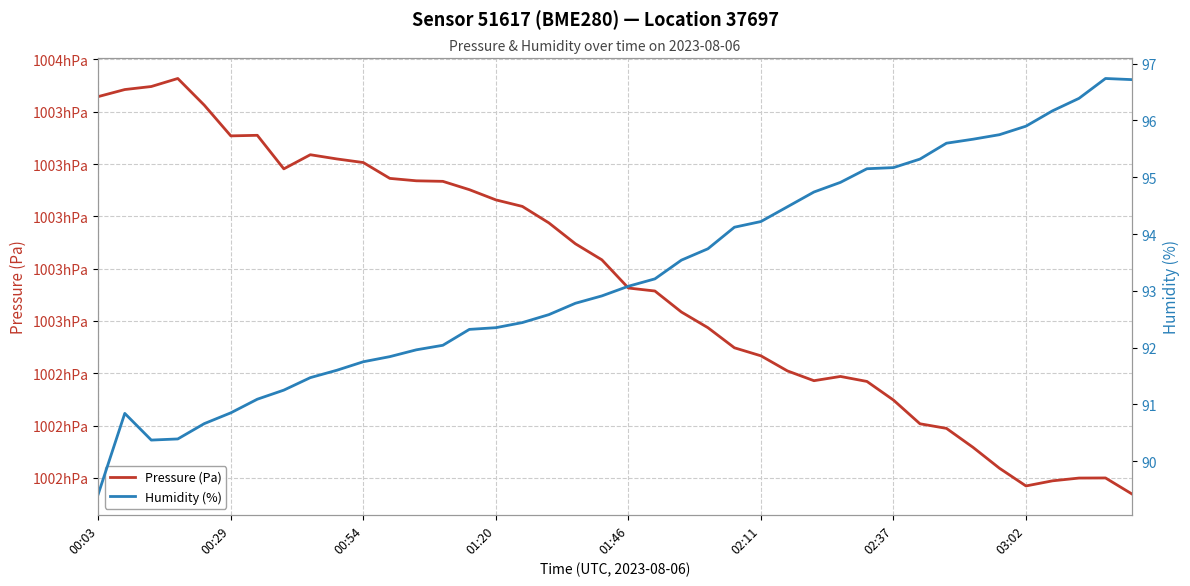

At which label does Pressure (Pa) first exceed 100283?

00:03